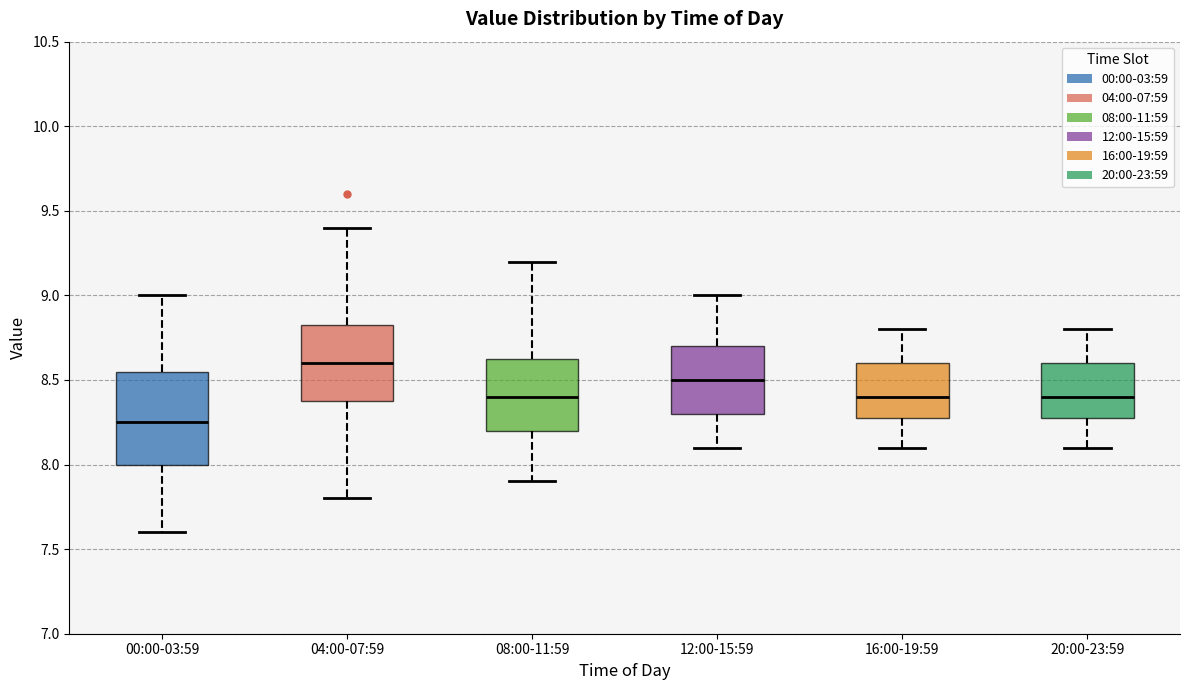

Reading left to right, transcribe this box plot: for each box, give where its median line is, the range the box spans, and where its two whiskers end, as read against the y-axis. The values are not printed on the chart, so give them approximately, as read against the axis.

00:00-03:59: median 8.25, box 8.00 to 8.55, whiskers 7.60 to 9.00
04:00-07:59: median 8.60, box 8.40 to 8.85, whiskers 7.80 to 9.40
08:00-11:59: median 8.40, box 8.20 to 8.65, whiskers 7.90 to 9.20
12:00-15:59: median 8.50, box 8.30 to 8.70, whiskers 8.10 to 9.00
16:00-19:59: median 8.40, box 8.30 to 8.60, whiskers 8.10 to 8.80
20:00-23:59: median 8.40, box 8.30 to 8.60, whiskers 8.10 to 8.80